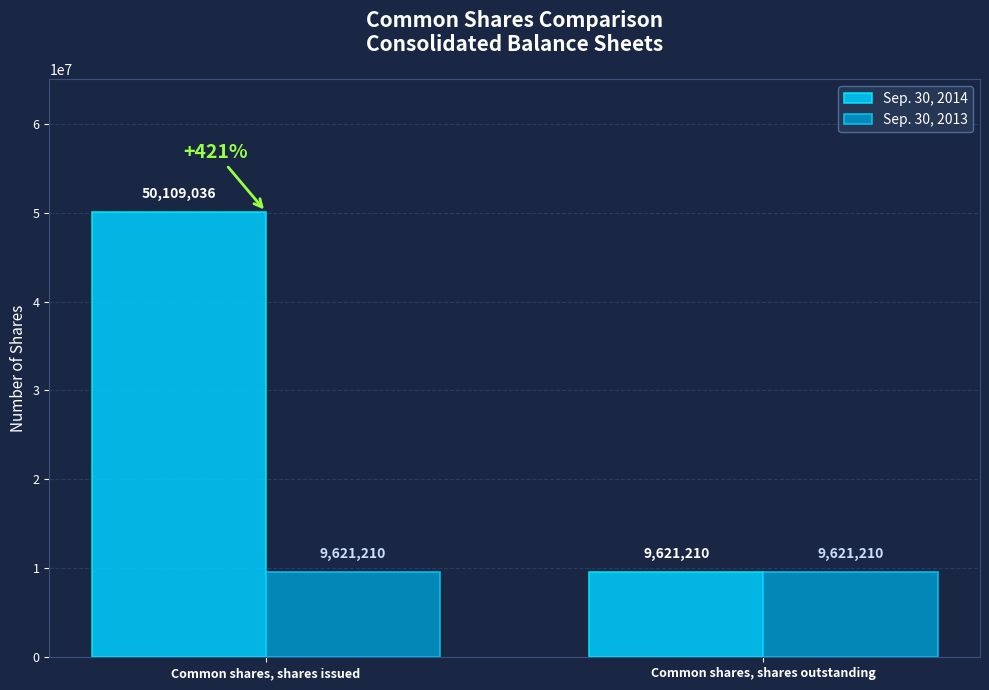

List the series in order of their overall mean, lowest first.

Sep. 30, 2013, Sep. 30, 2014